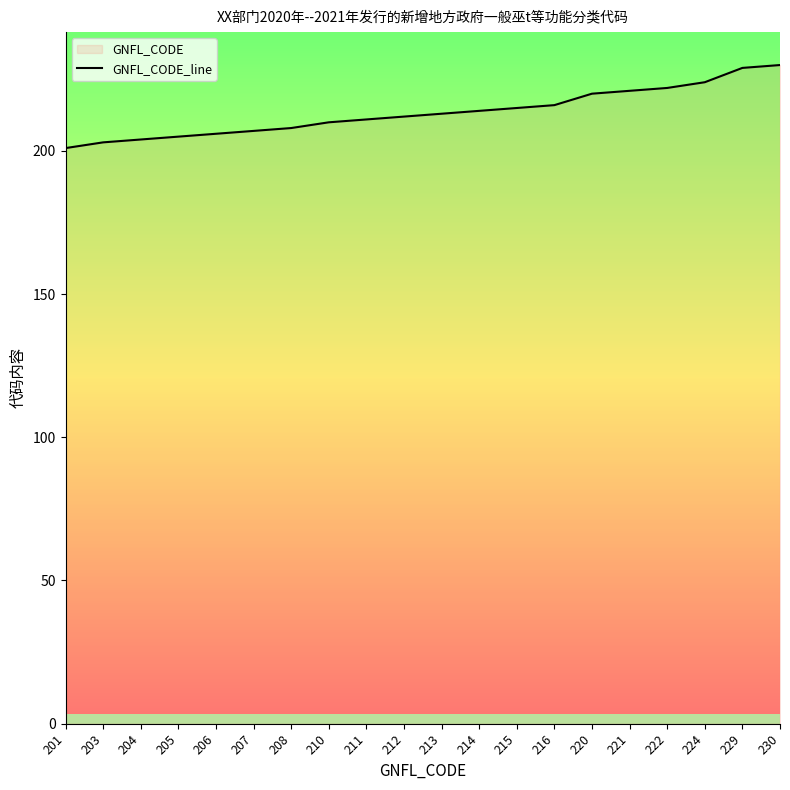

Which category has the highest value across all series?

230